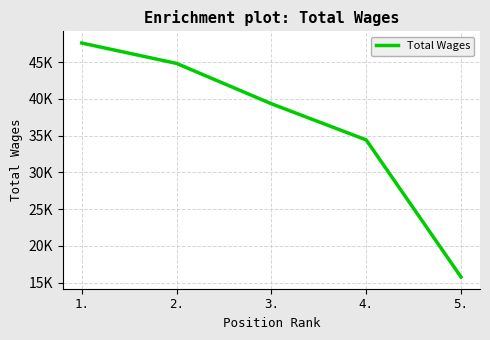

At which category does the chart reach its peak across all series?

1.